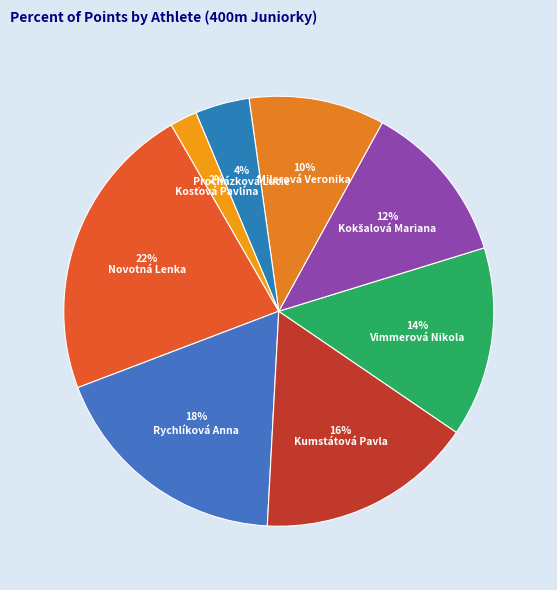

What is the ratio of the value at Vimmerová Nikola to the value at Rychlíková Anna?

0.8